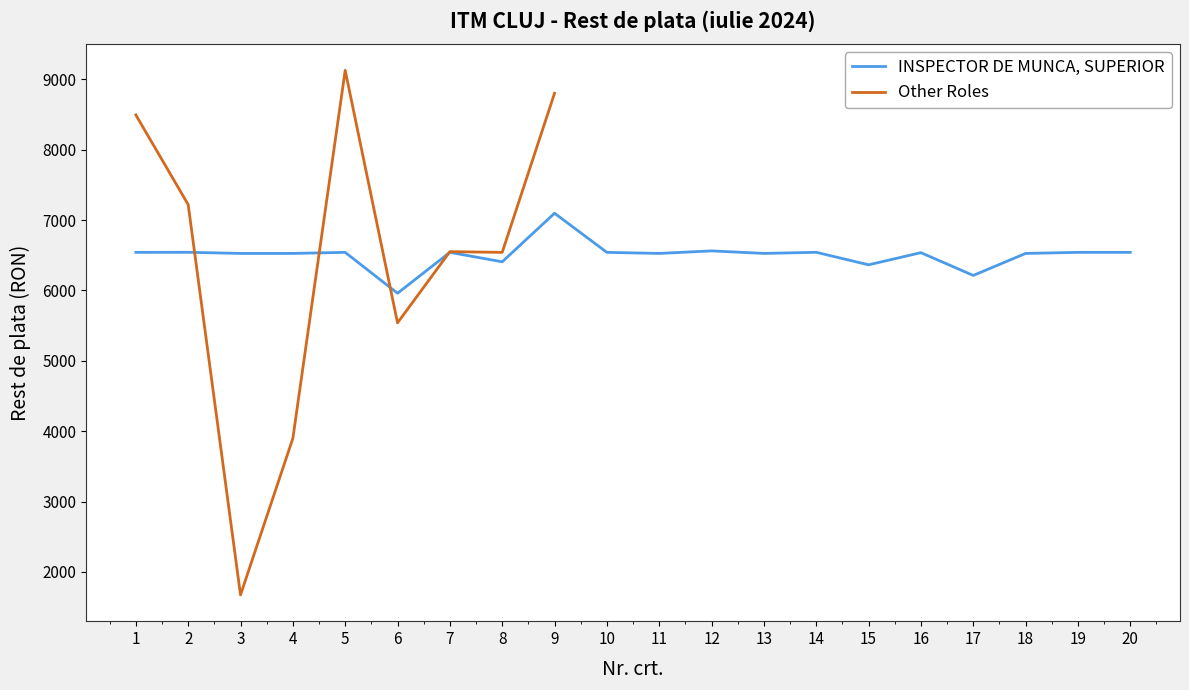

True or false: the data shows 6542 at 8.

True